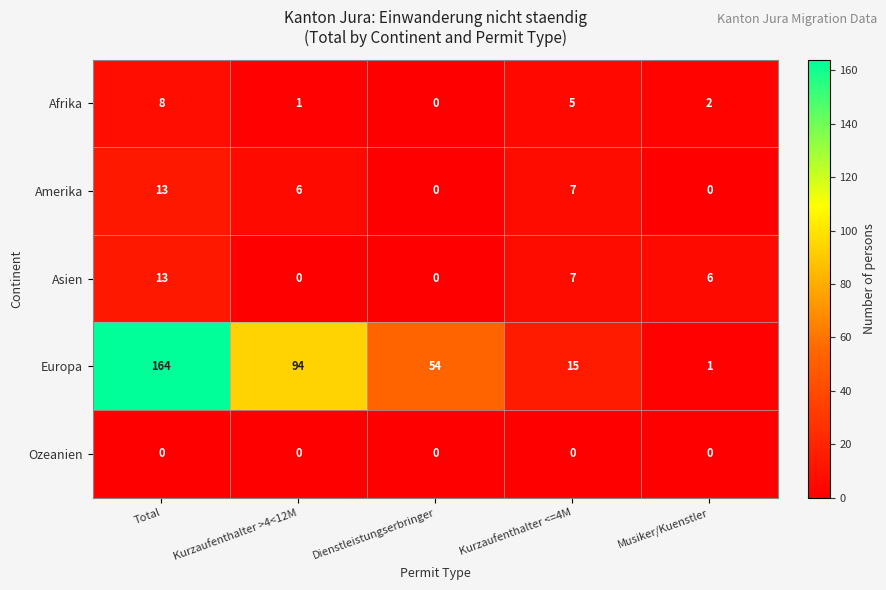

The value of Europa at Musiker/Kuenstler is 1. True or false?

True